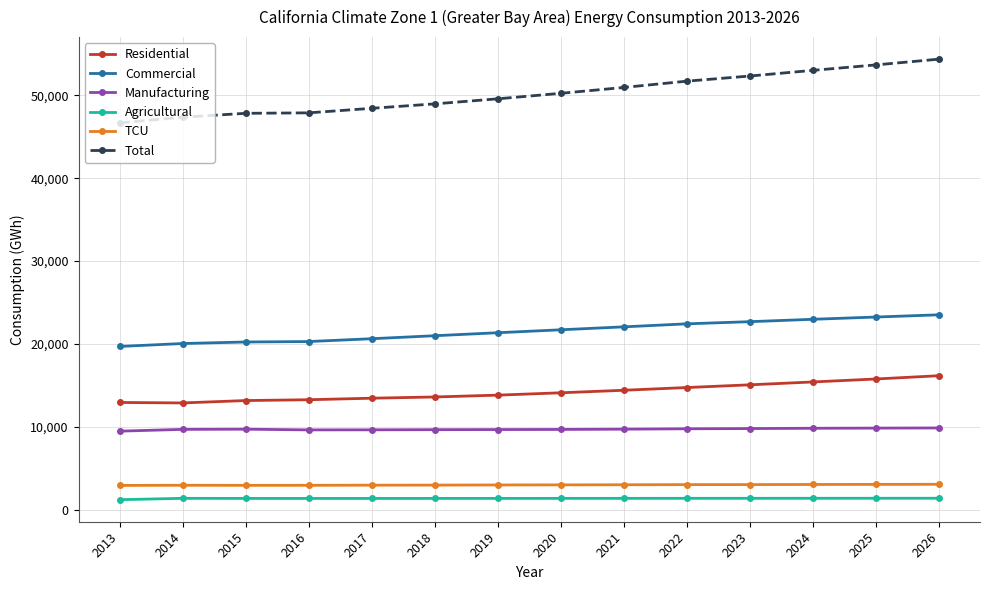

Count the number of categories in the chart.

14